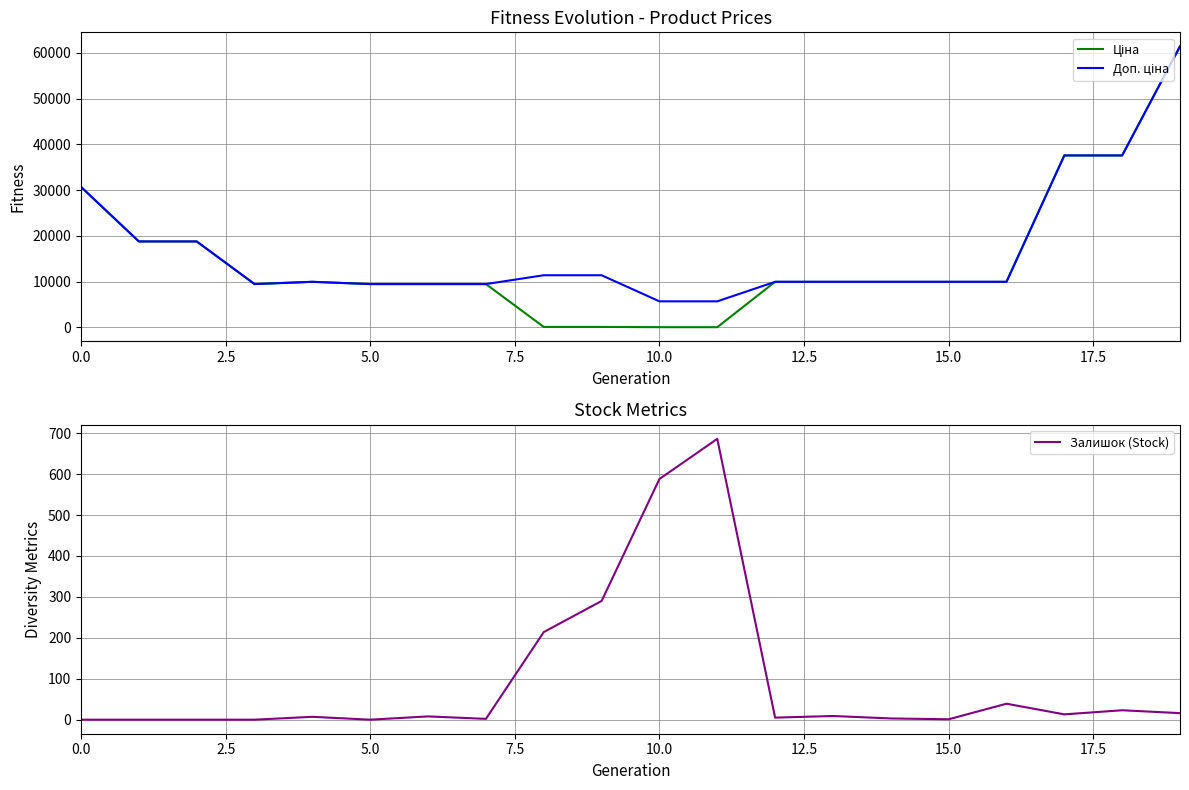

What is the value of the Доп. ціна point at the 15th from the left?

9975.0